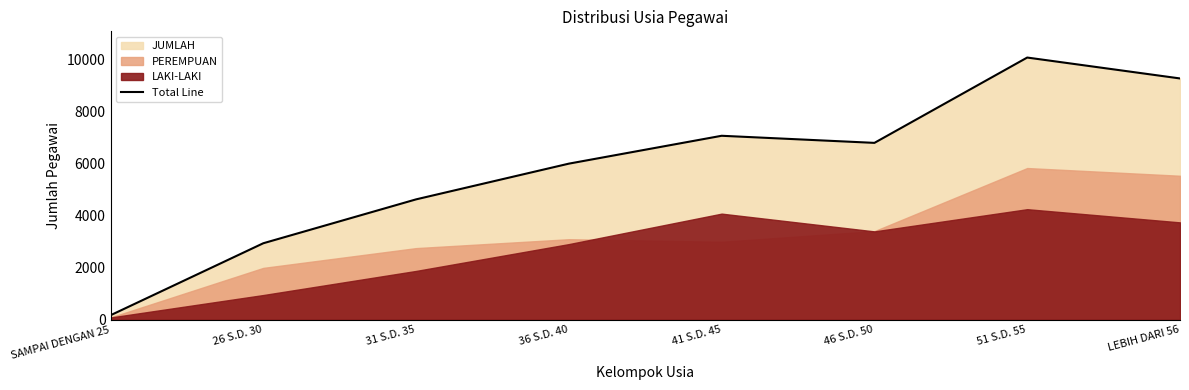

Rank the categories by value from highest to lowest.

51 S.D. 55, LEBIH DARI 56, 41 S.D. 45, 46 S.D. 50, 36 S.D. 40, 31 S.D. 35, 26 S.D. 30, SAMPAI DENGAN 25